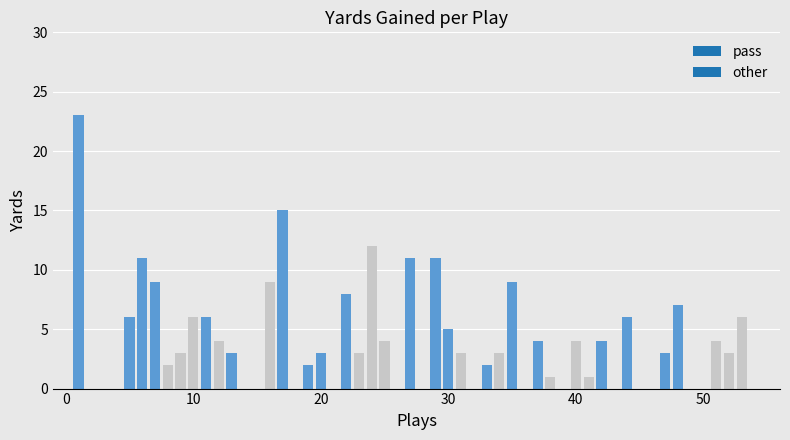

What is the greatest value displayed?

23